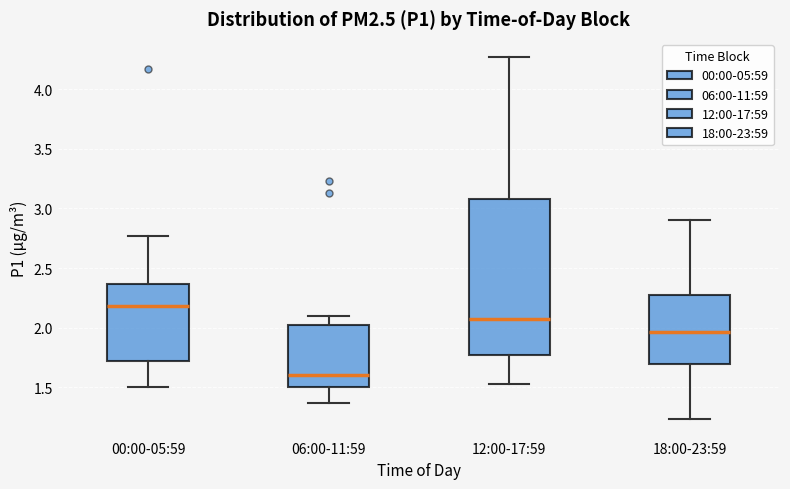

Reading left to right, read every box against the y-axis: the position of its median line, the range the box covers, and the ends of its whiskers. The values are not printed on the chart, so give them approximately, as read against the axis.

00:00-05:59: median 2.20, box 1.70 to 2.35, whiskers 1.50 to 2.75
06:00-11:59: median 1.60, box 1.50 to 2.05, whiskers 1.35 to 2.10
12:00-17:59: median 2.05, box 1.75 to 3.10, whiskers 1.55 to 4.25
18:00-23:59: median 1.95, box 1.70 to 2.30, whiskers 1.25 to 2.90